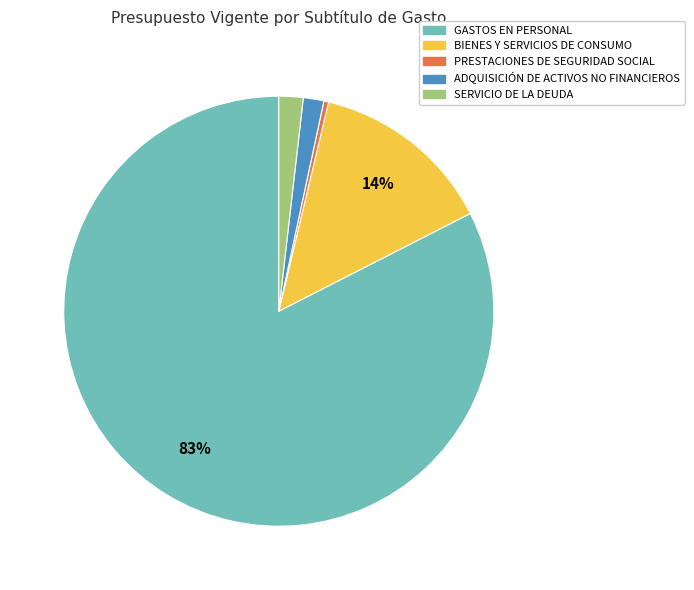

To the nearest percent, what is the difference between the ADQUISICIÓN DE ACTIVOS NO FINANCIEROS and BIENES Y SERVICIOS DE CONSUMO slice percentages?

12%